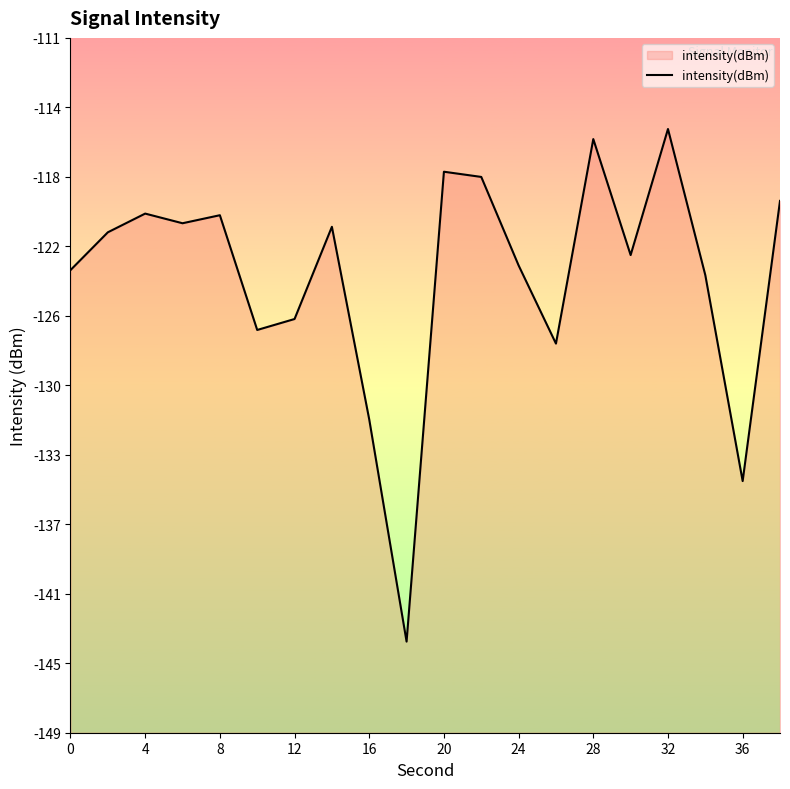

Does the chart display data point markers on the line(s)?

No